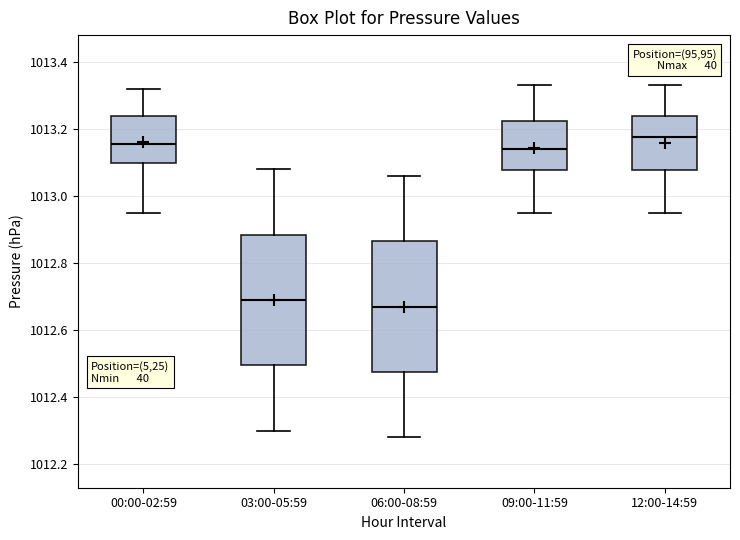

Reading left to right, read every box against the y-axis: the position of its median line, the range the box covers, and the ends of its whiskers. The values are not printed on the chart, so give them approximately, as read against the axis.

00:00-02:59: median 1013.16, box 1013.10 to 1013.24, whiskers 1012.96 to 1013.32
03:00-05:59: median 1012.70, box 1012.50 to 1012.88, whiskers 1012.30 to 1013.08
06:00-08:59: median 1012.68, box 1012.48 to 1012.86, whiskers 1012.28 to 1013.06
09:00-11:59: median 1013.14, box 1013.08 to 1013.22, whiskers 1012.96 to 1013.34
12:00-14:59: median 1013.18, box 1013.08 to 1013.24, whiskers 1012.96 to 1013.34